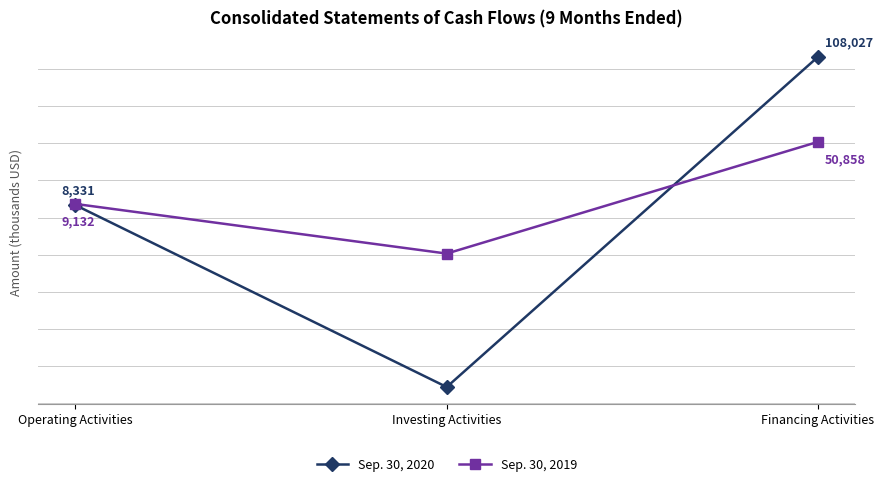

Does the chart have visible grid lines?

Yes